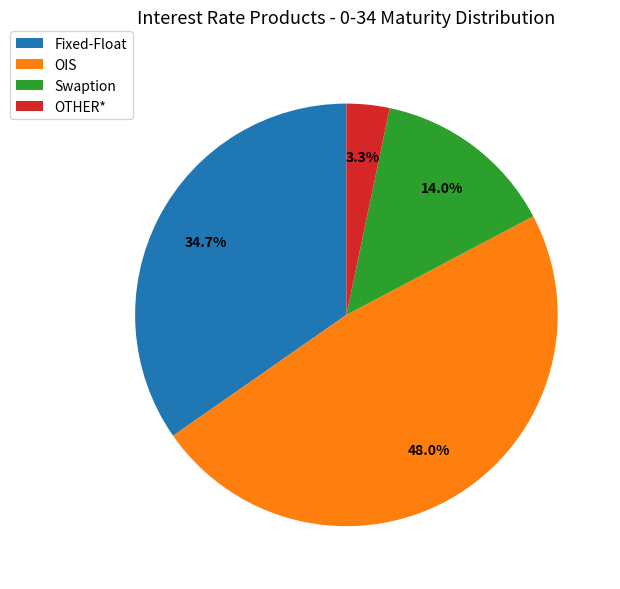

Count the number of slices in the pie.

4